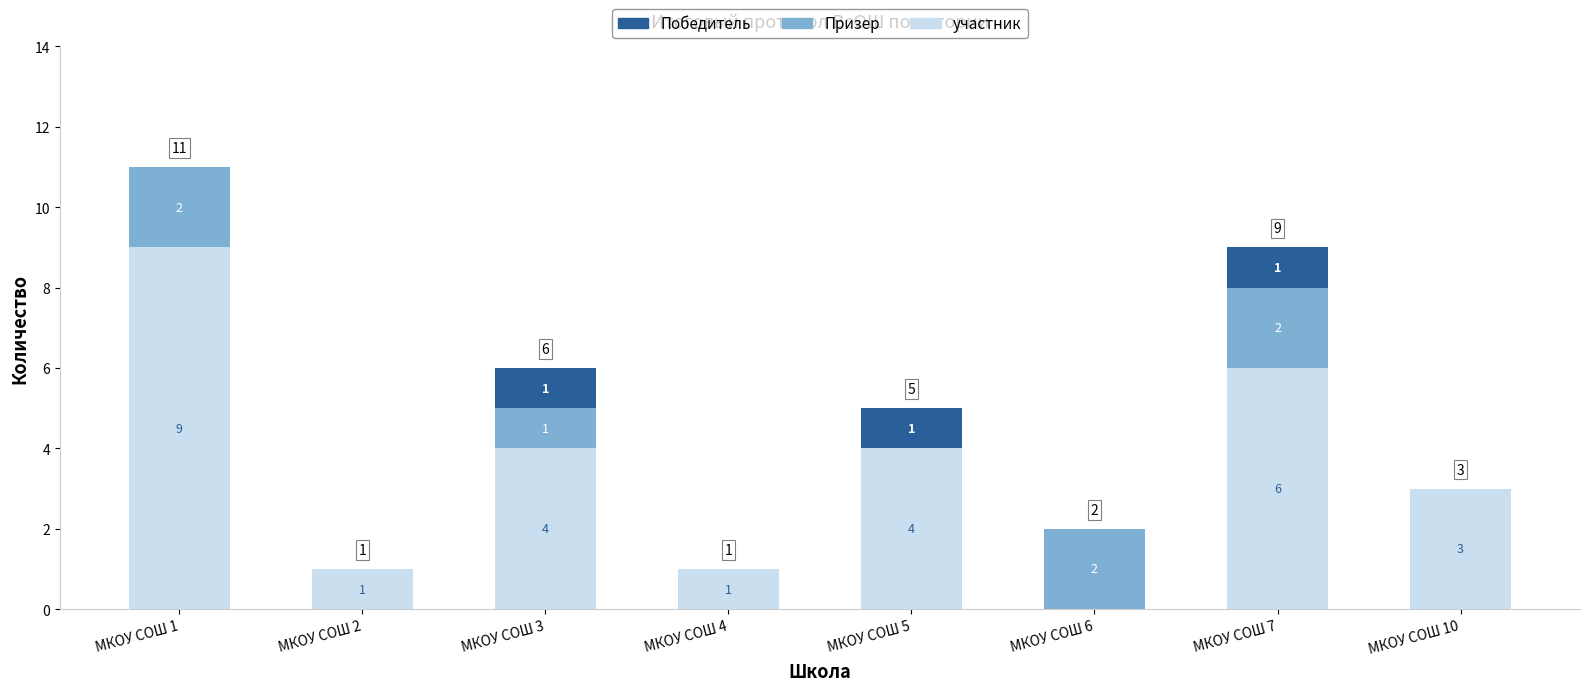

Reading left to right, transcribe the values for участник.

МКОУ СОШ 1=9	МКОУ СОШ 2=1	МКОУ СОШ 3=4	МКОУ СОШ 4=1	МКОУ СОШ 5=4	МКОУ СОШ 6=0	МКОУ СОШ 7=6	МКОУ СОШ 10=3